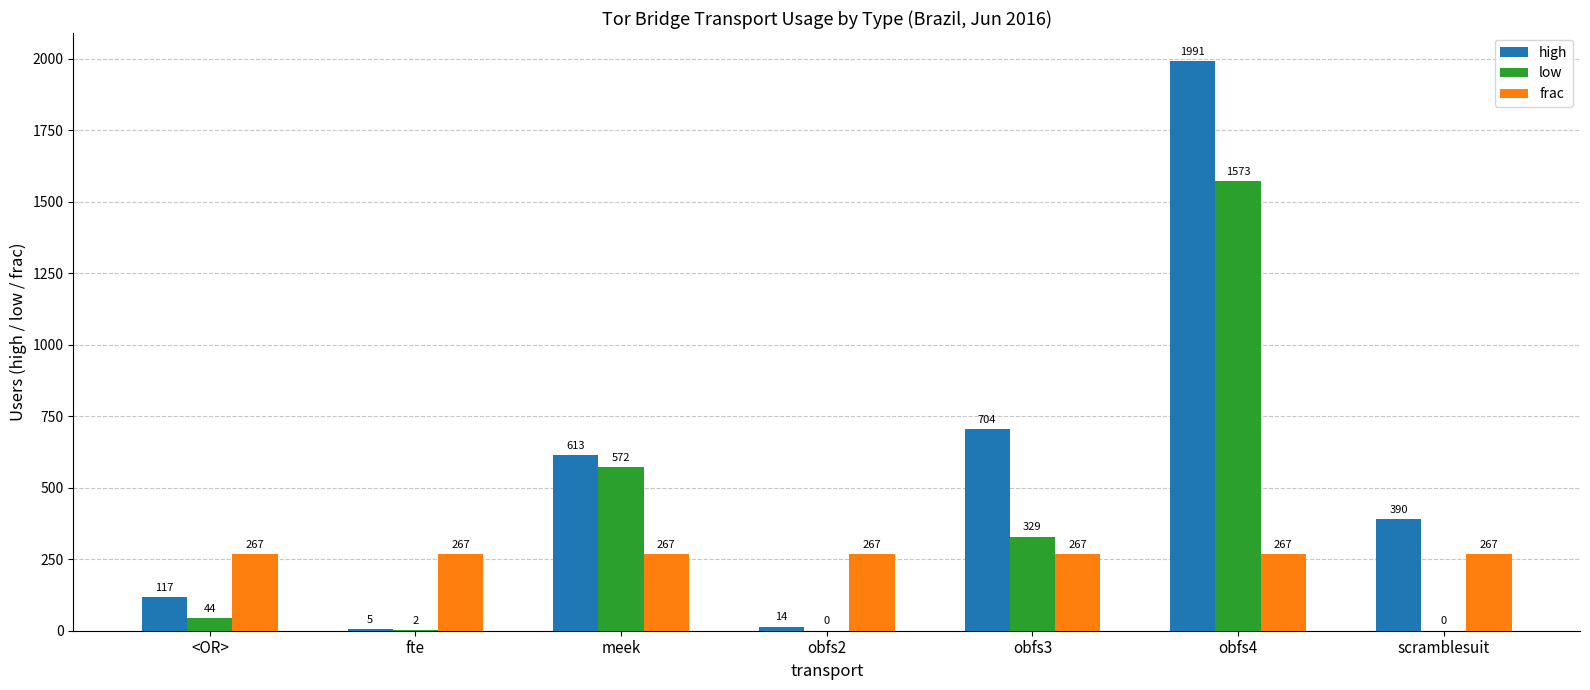

Which series changed the most between <OR> and obfs2?

high